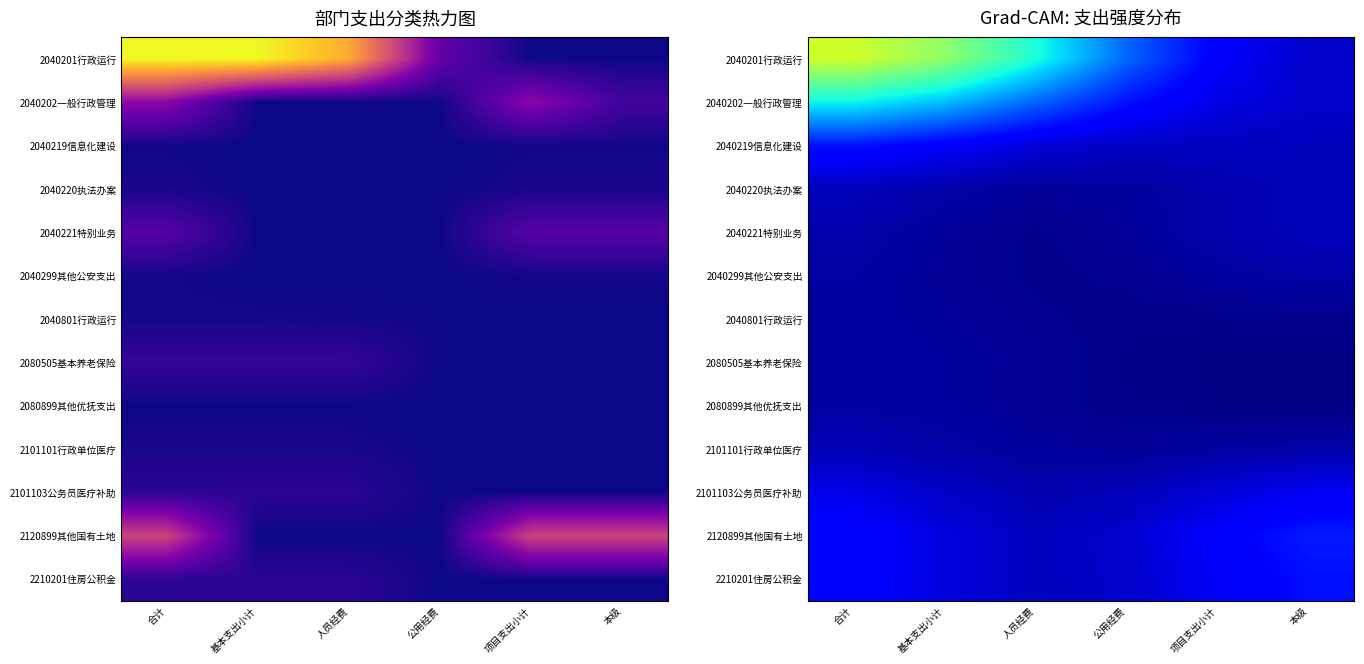

What is the sum of all 2101103公务员医疗补助 values?

0.4